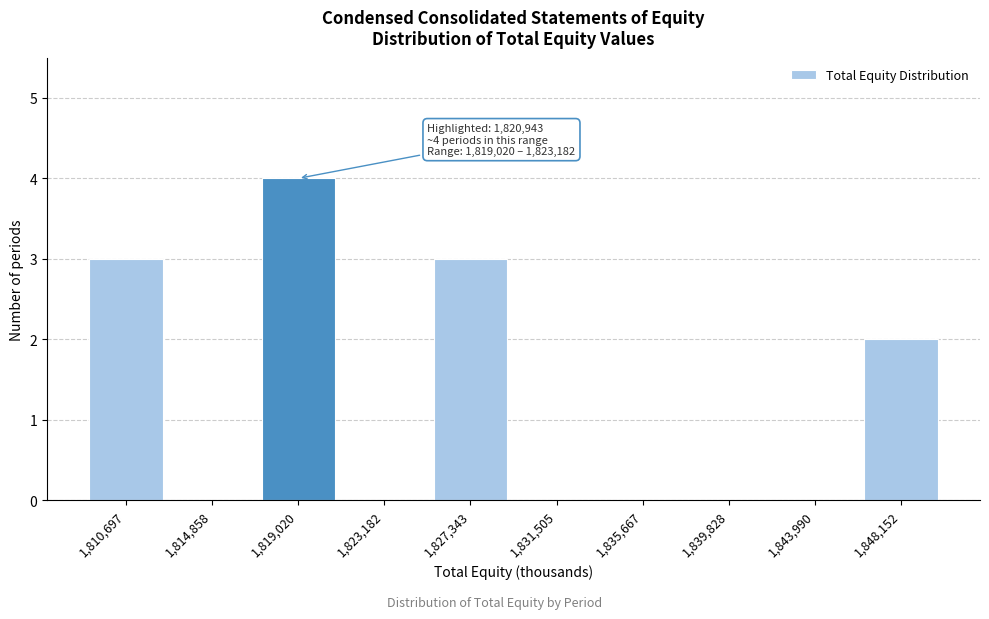

Reading left to right, extract all data points from this chart.

1,810,697=3	1,814,858=0	1,819,020=4	1,823,182=0	1,827,343=3	1,831,505=0	1,835,667=0	1,839,828=0	1,843,990=0	1,848,152=2